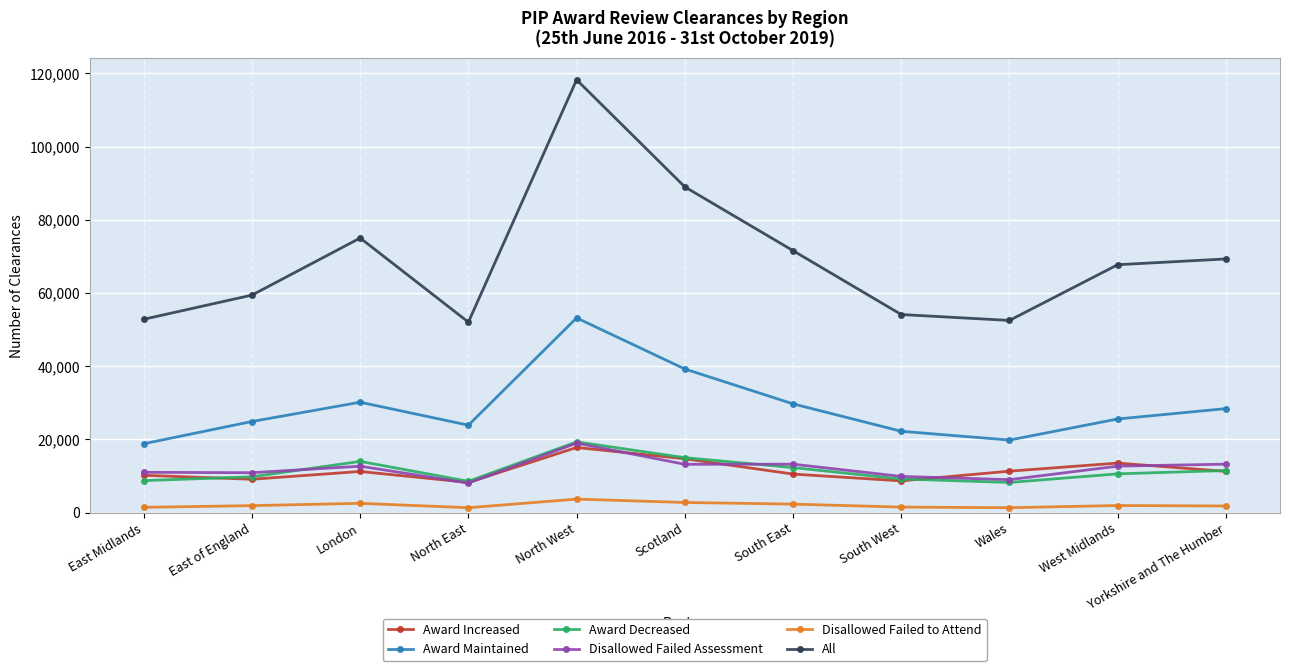

Where is the first local maximum for Award Increased?

London